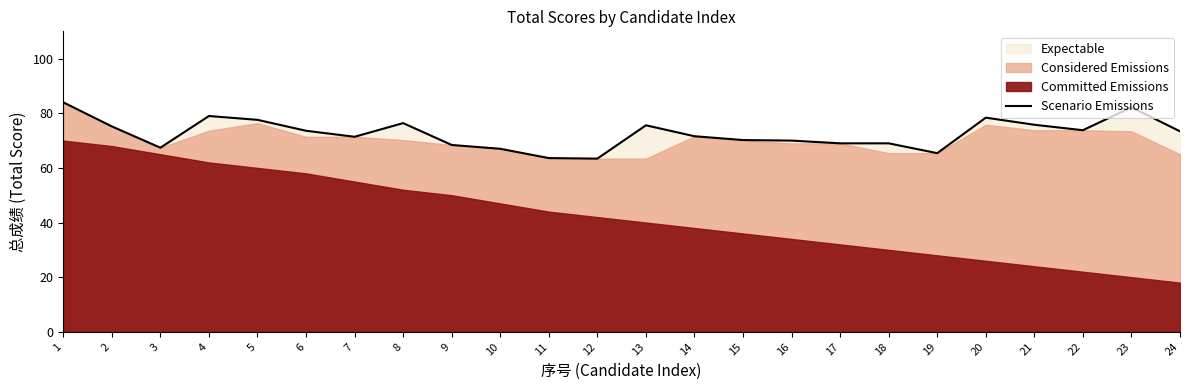

How many data points are above 73?

12